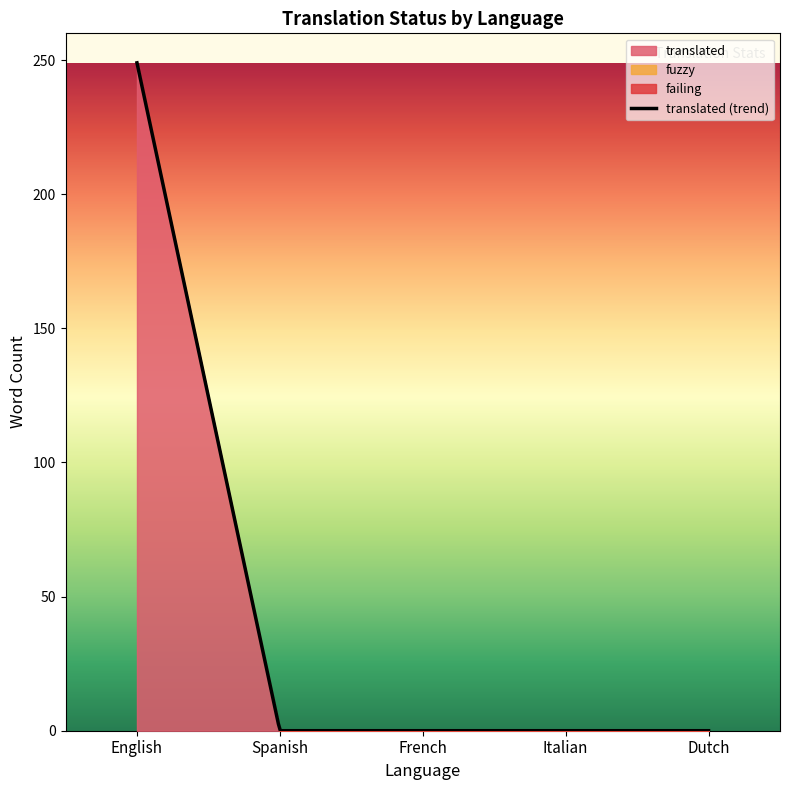

True or false: fuzzy and translated cross at least once.

False